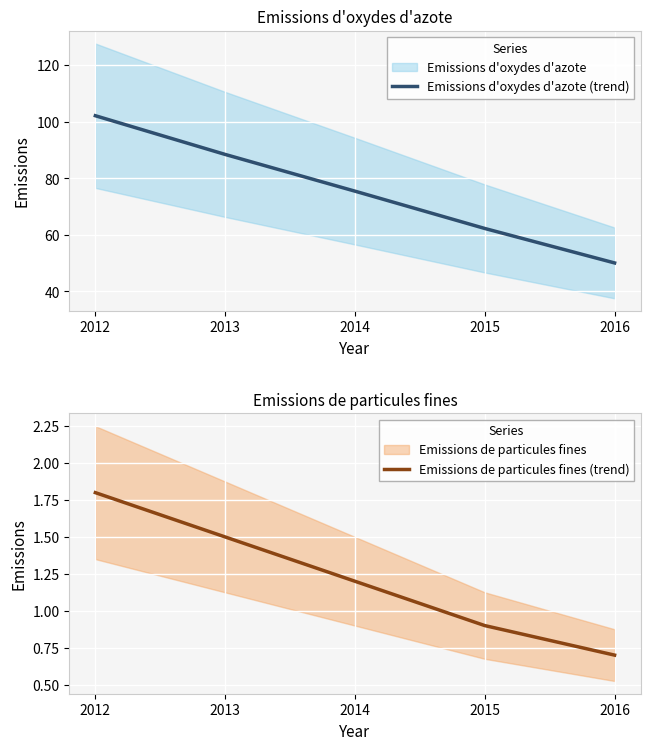

What is the total value across all series at 2015?

63.2